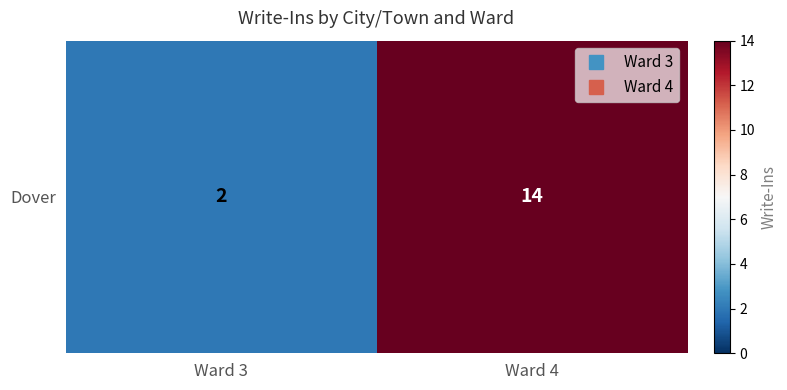

Rank the categories by value from highest to lowest.

Ward 4, Ward 3